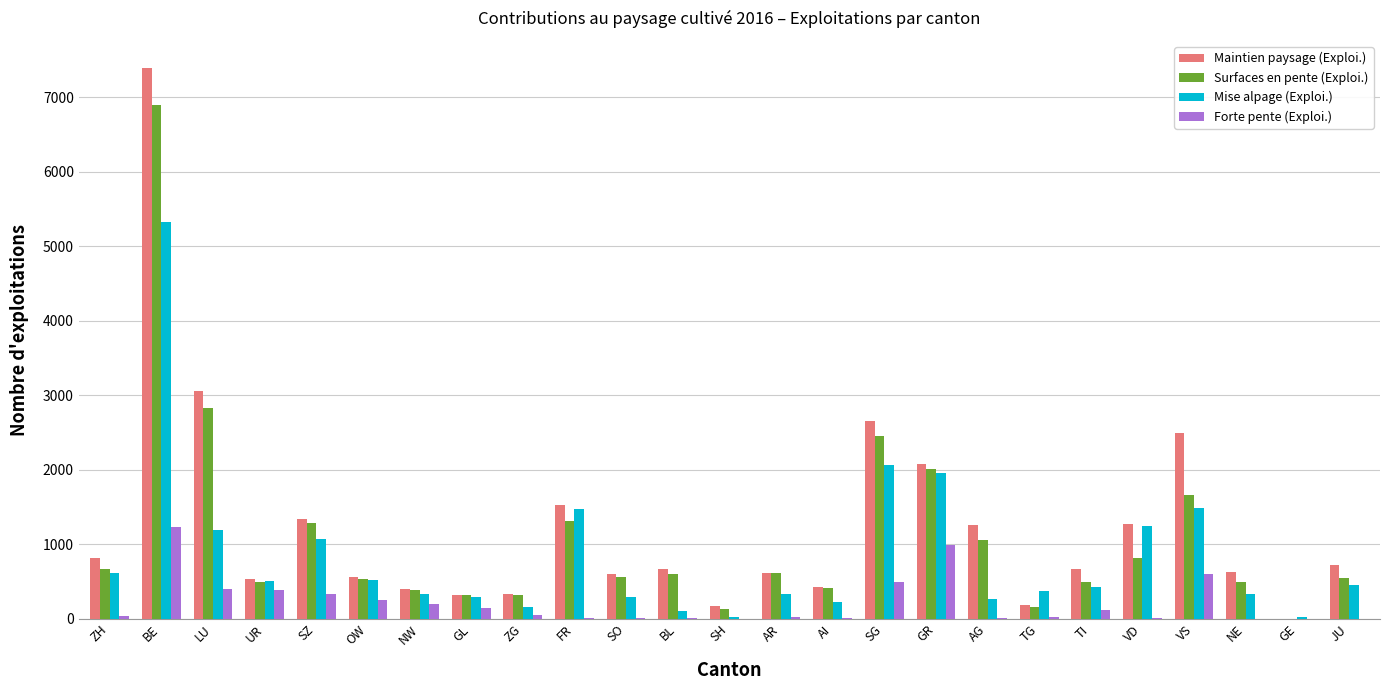

At which label is Surfaces en pente (Exploi.) closest to 3450?

LU